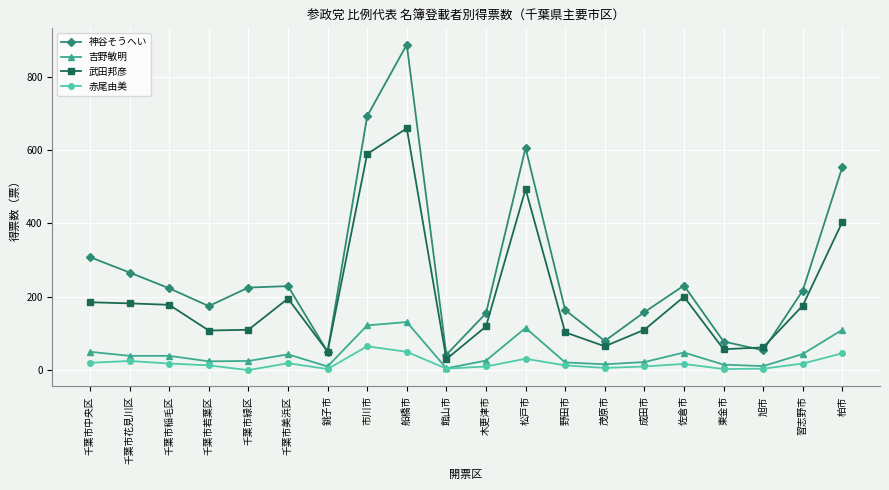

True or false: 吉野敏明 has more than 1 points higher than both neighbors.

True